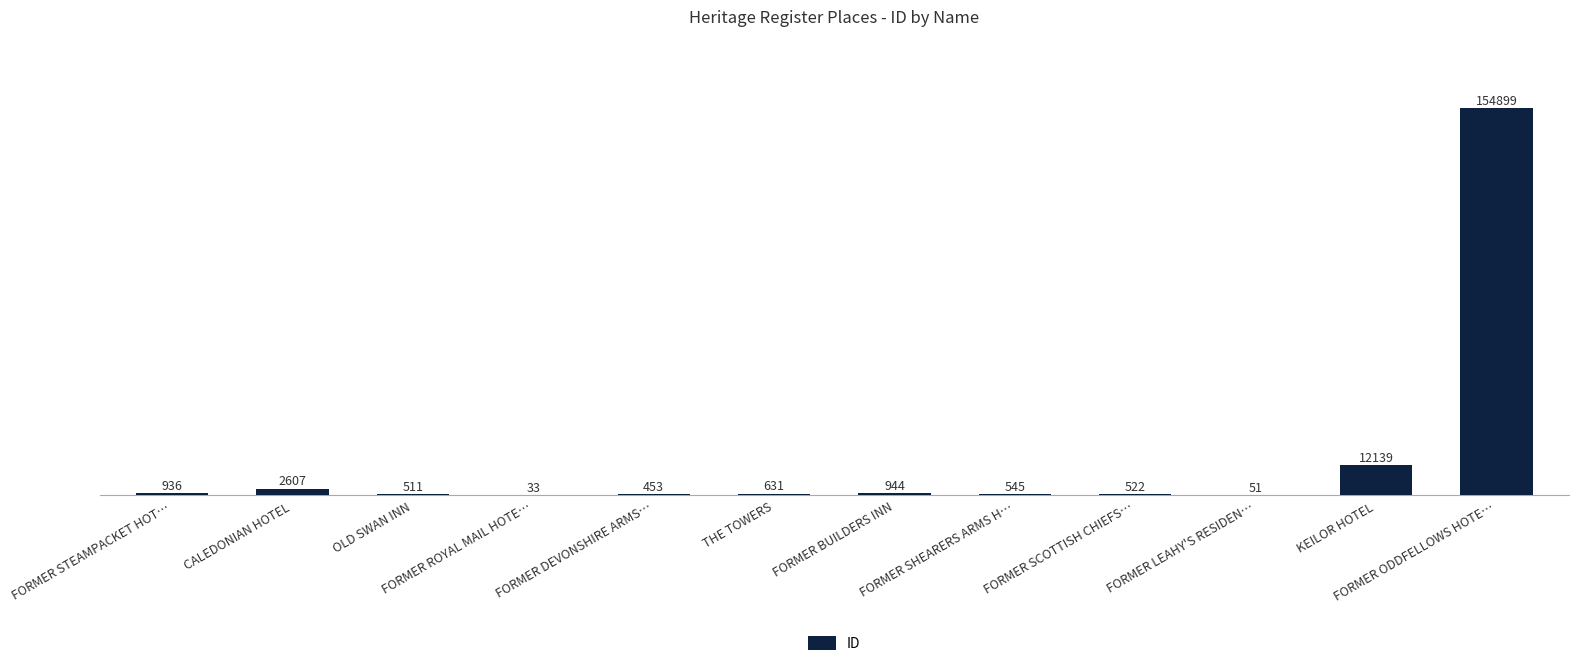

What is the maximum value shown in the chart?

154899